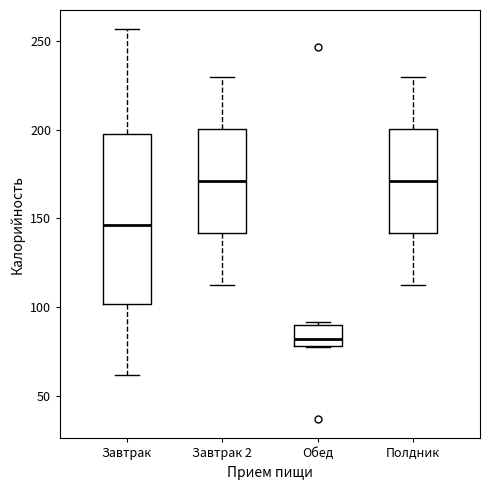

Reading left to right, transcribe this box plot: for each box, give where its median line is, the range the box spans, and where its two whiskers end, as read against the y-axis. The values are not printed on the chart, so give them approximately, as read against the axis.

Завтрак: median 145, box 100 to 200, whiskers 60 to 255
Завтрак 2: median 170, box 140 to 200, whiskers 115 to 230
Обед: median 80 (just above the box's lower edge), box 80 to 90, whiskers 75 to 90 (just above the box's upper edge)
Полдник: median 170, box 140 to 200, whiskers 115 to 230